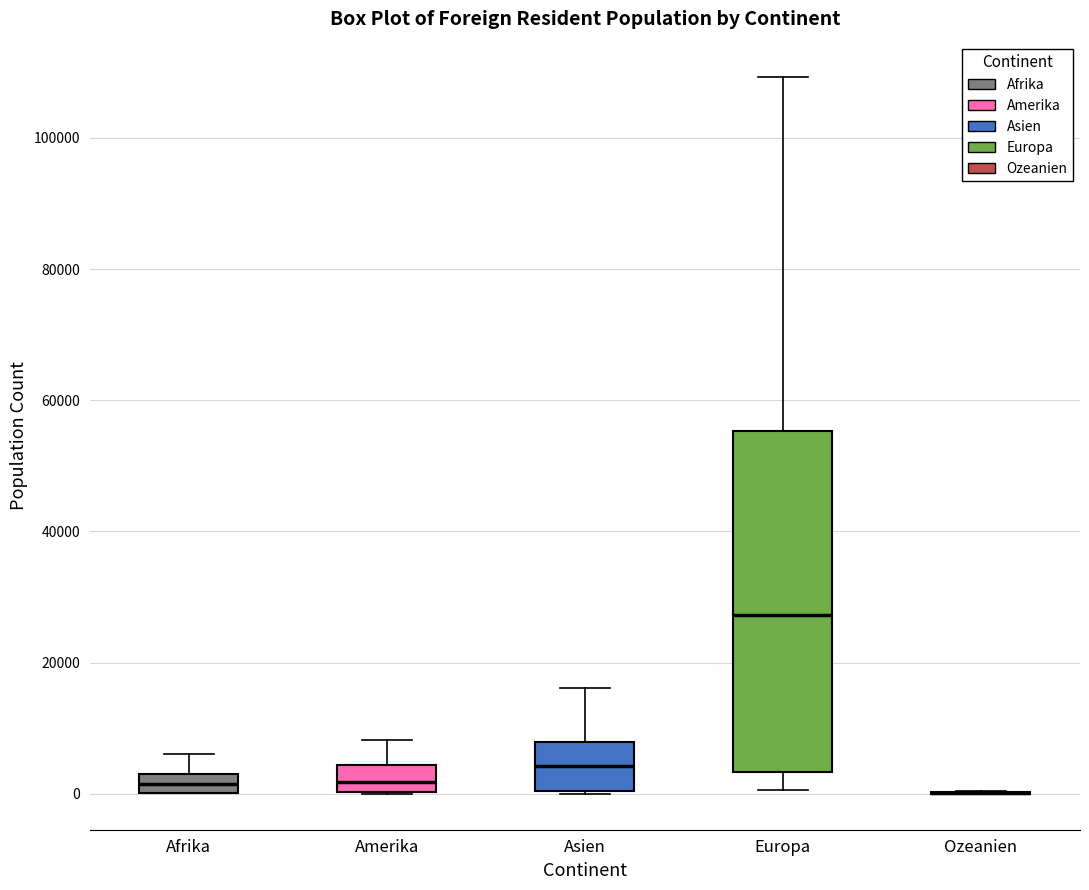

Comparing the boxes themselves (not the whiskers), which one is the tallest?

Europa